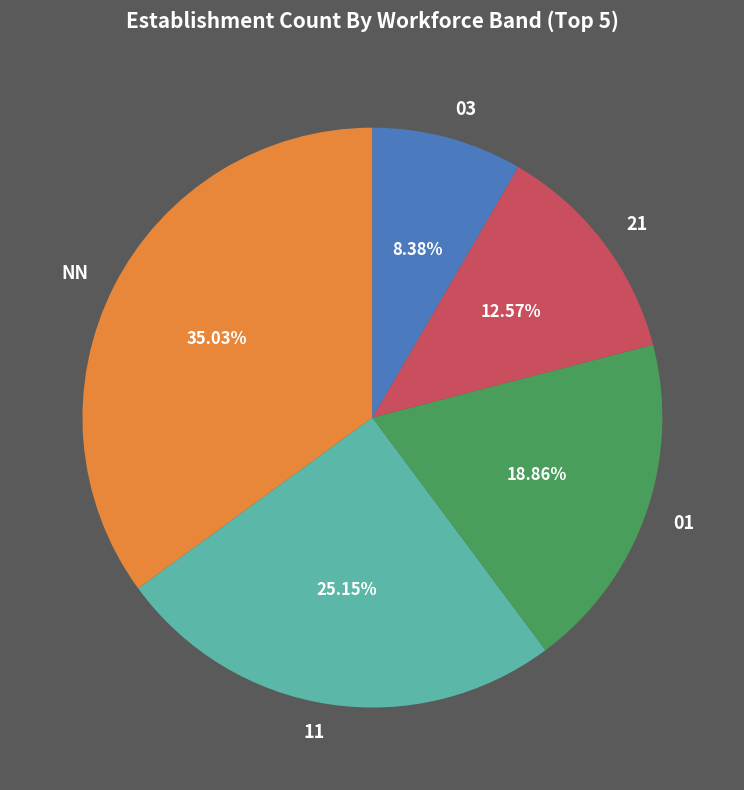

Does 03 represent more than half of the total?

No